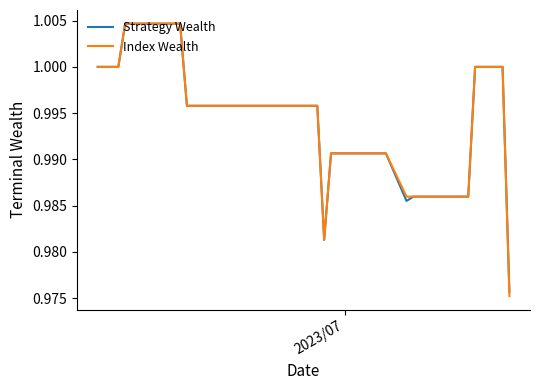

Which series has the widest spread of values?

Index Wealth